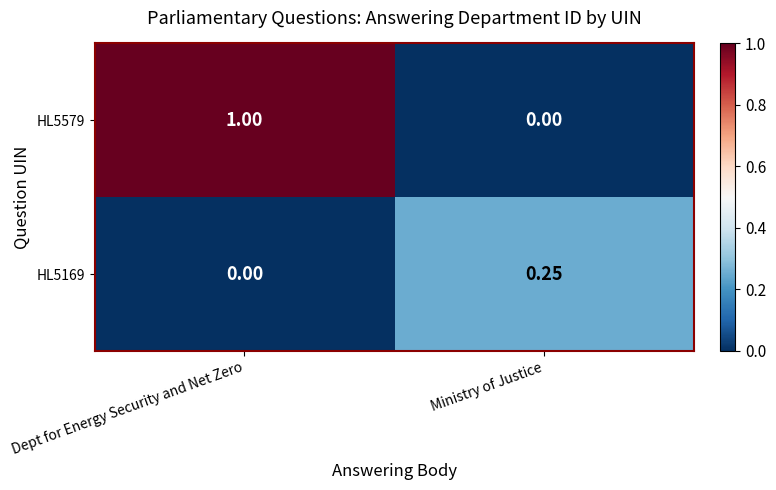

Is the value of HL5579 at Ministry of Justice greater than the value of HL5169 at Ministry of Justice?

No